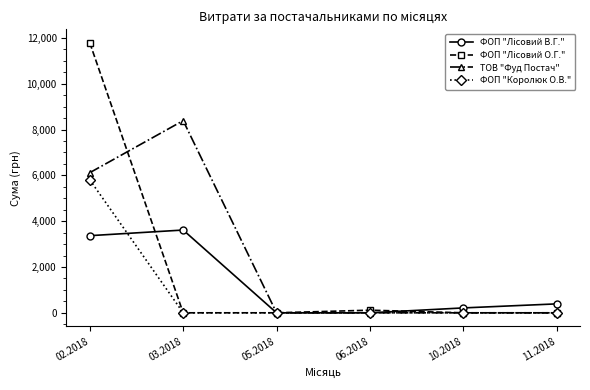

Where is the first local maximum for ТОВ "Фуд Постач"?

03.2018